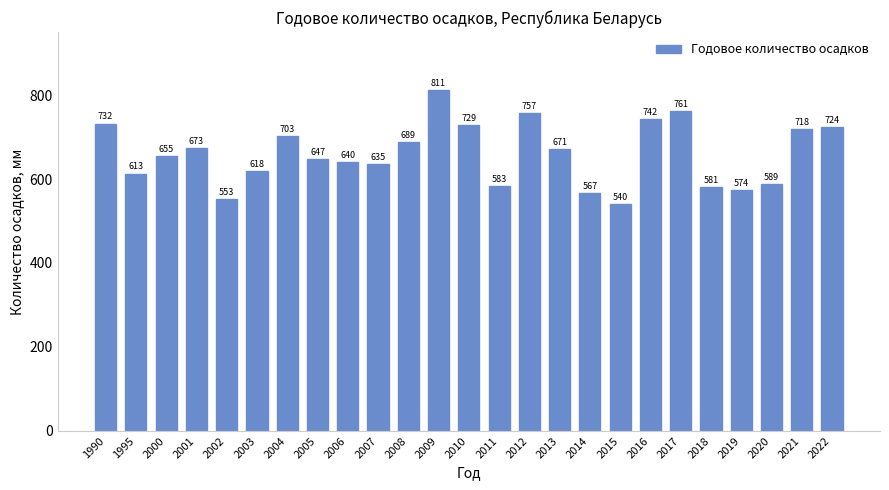

What is the change in value from 2002 to 2003?

+65